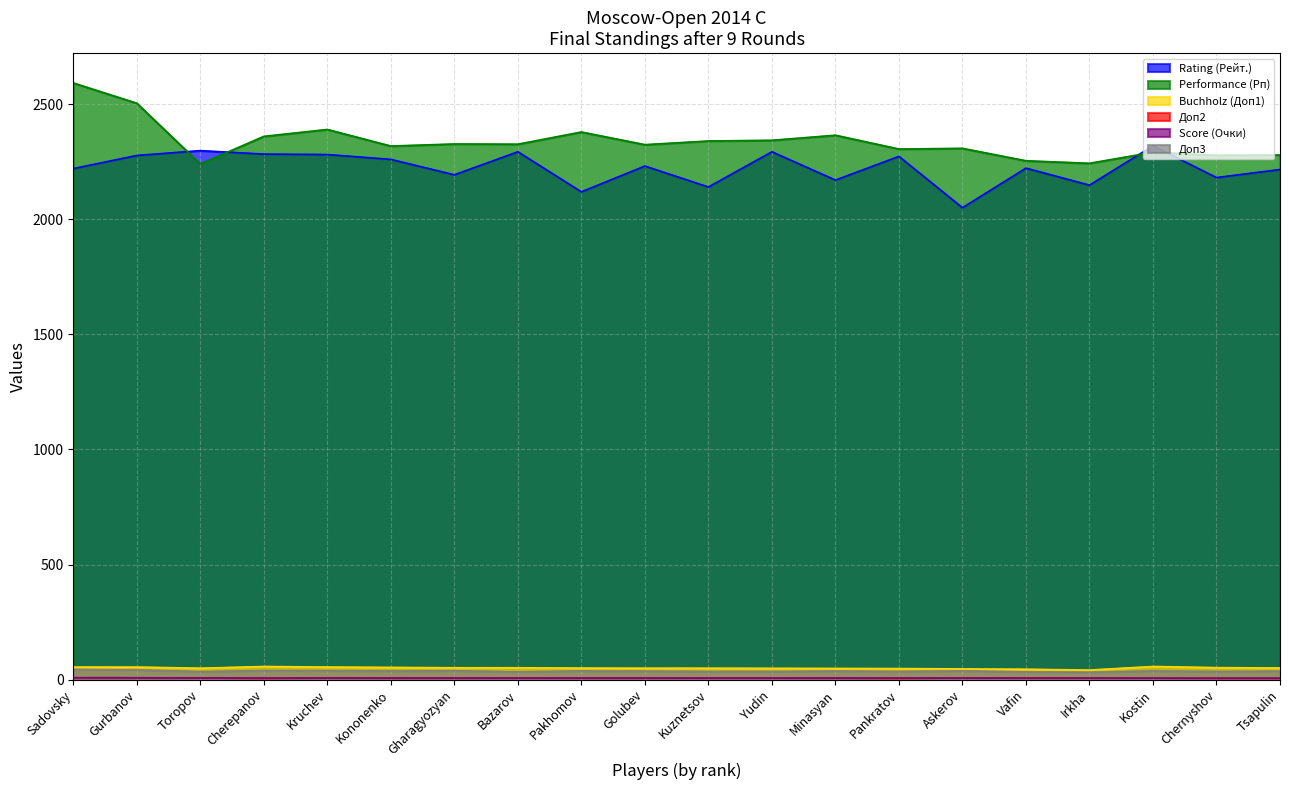

True or false: Buchholz (Доп1) and Доп2 cross at least once.

False